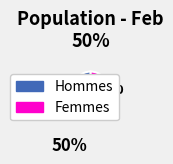

Is there a majority slice in this chart?

Yes